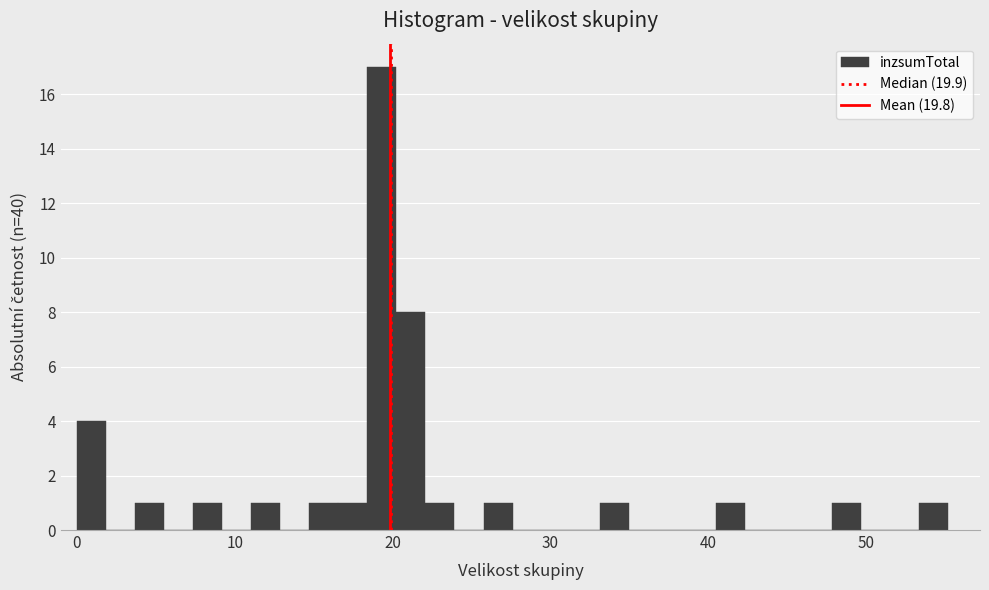

Around what value on the x-axis is the tallest bar? Give the approximate position of its centre, as read against the axis.

19